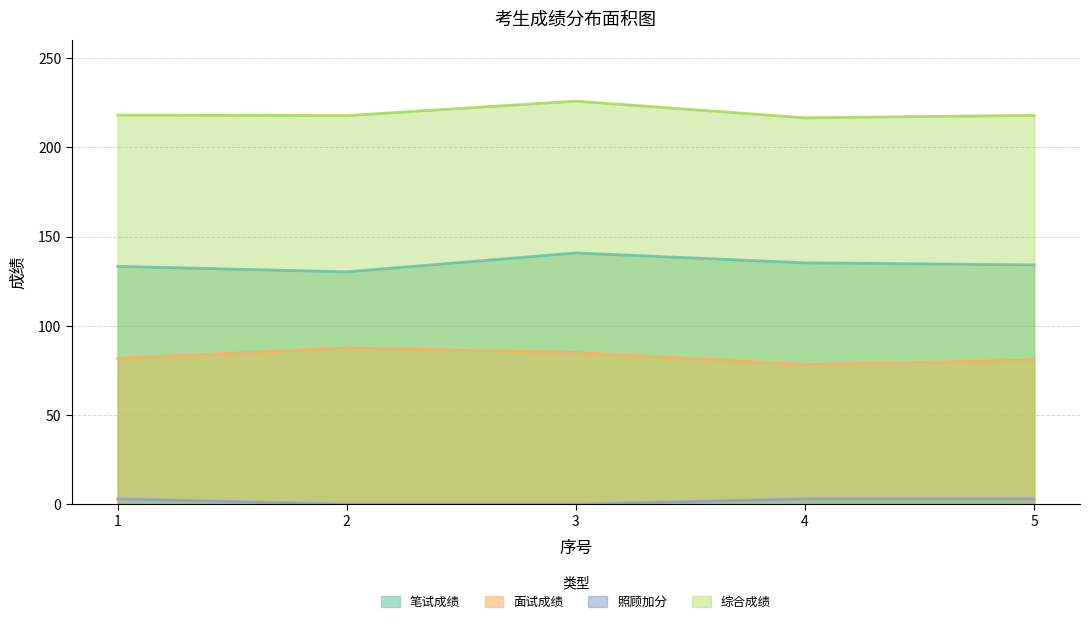

Which series has the largest range (max minus min)?

笔试成绩